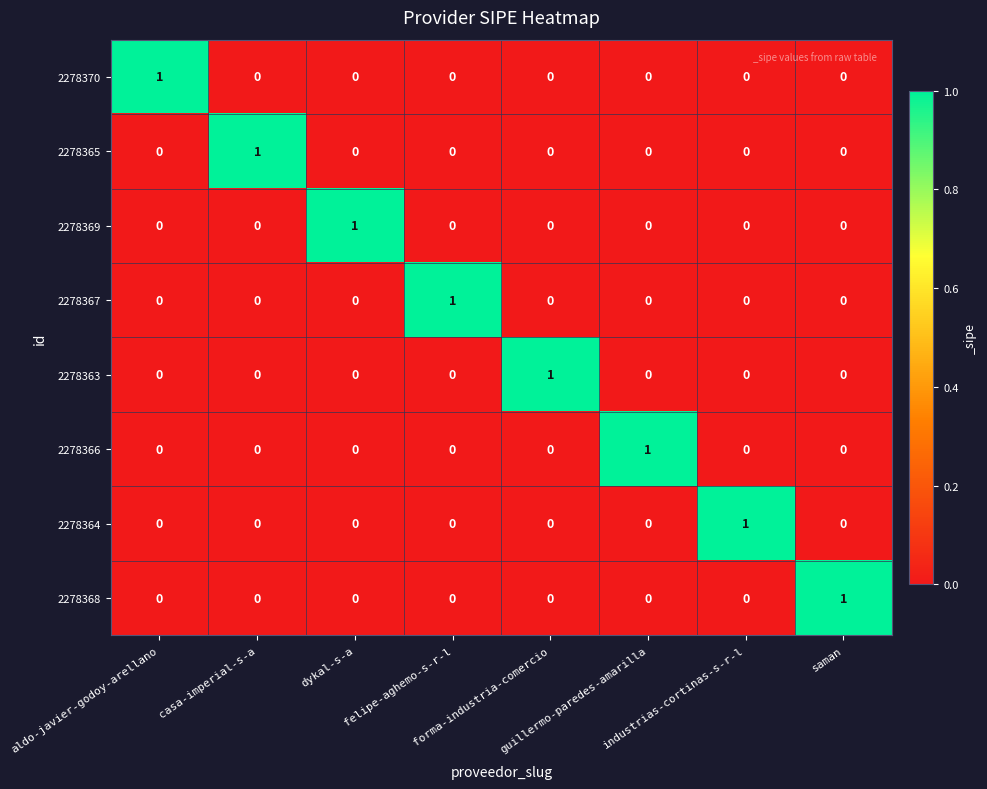

What is the total value across all series at industrias-cortinas-s-r-l?

1